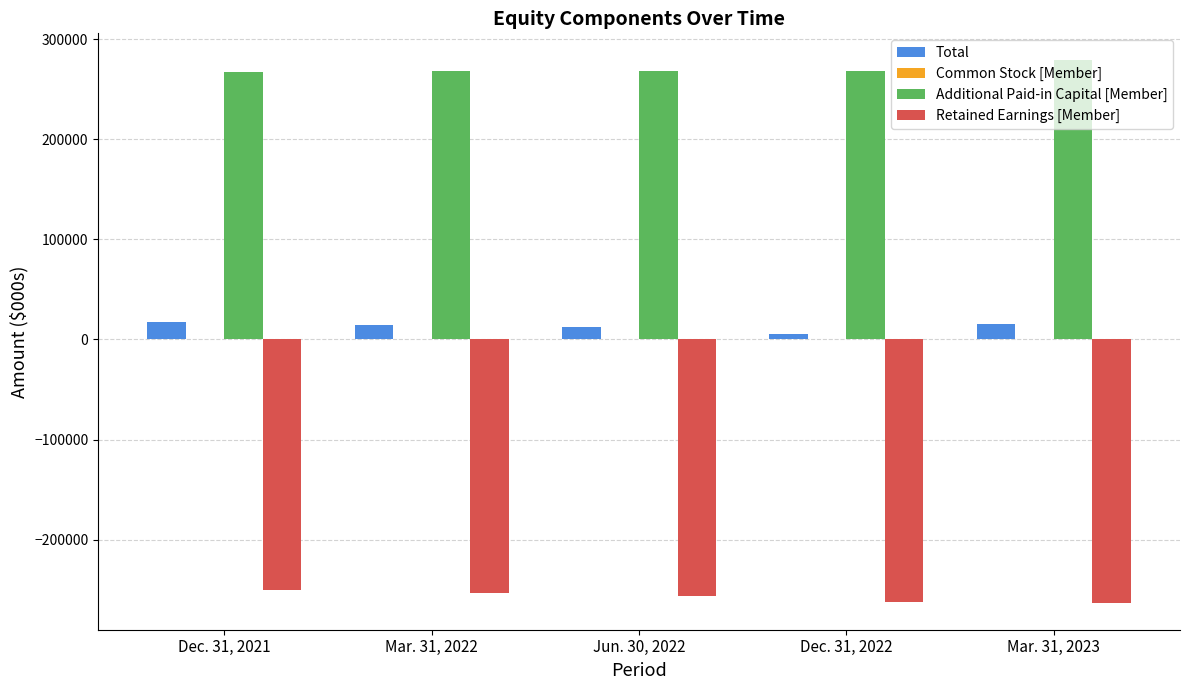

Between Dec. 31, 2022 and Mar. 31, 2023, which series saw the biggest shift?

Additional Paid-in Capital [Member]